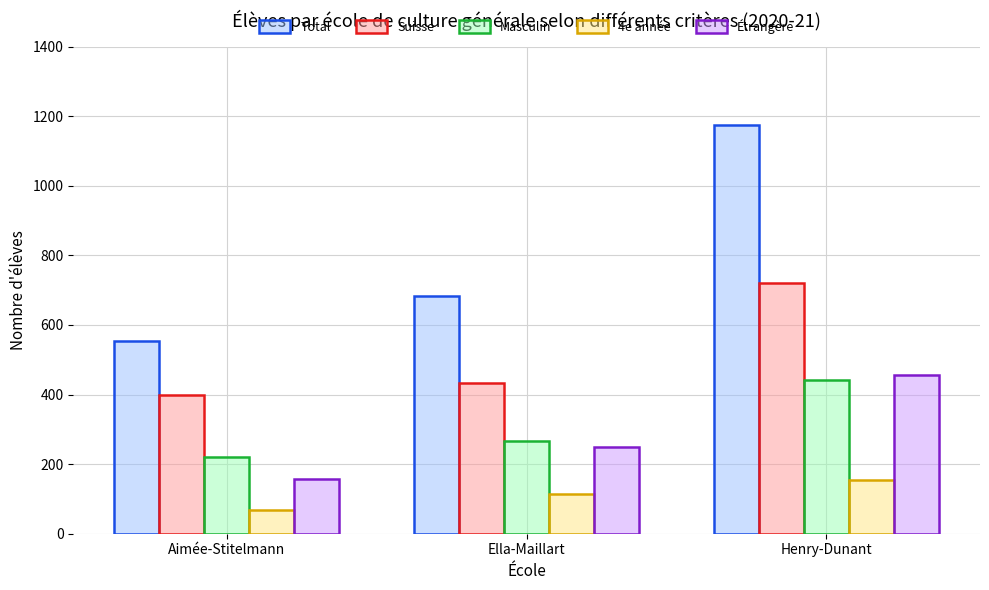

The 4e année series shows 67 at Aimée-Stitelmann. True or false?

True